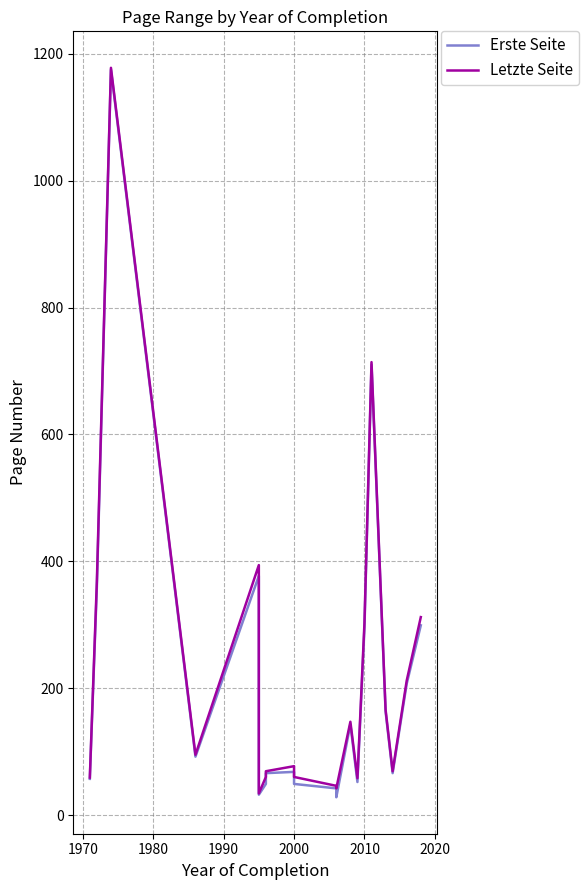

True or false: Erste Seite and Letzte Seite cross at least once.

False